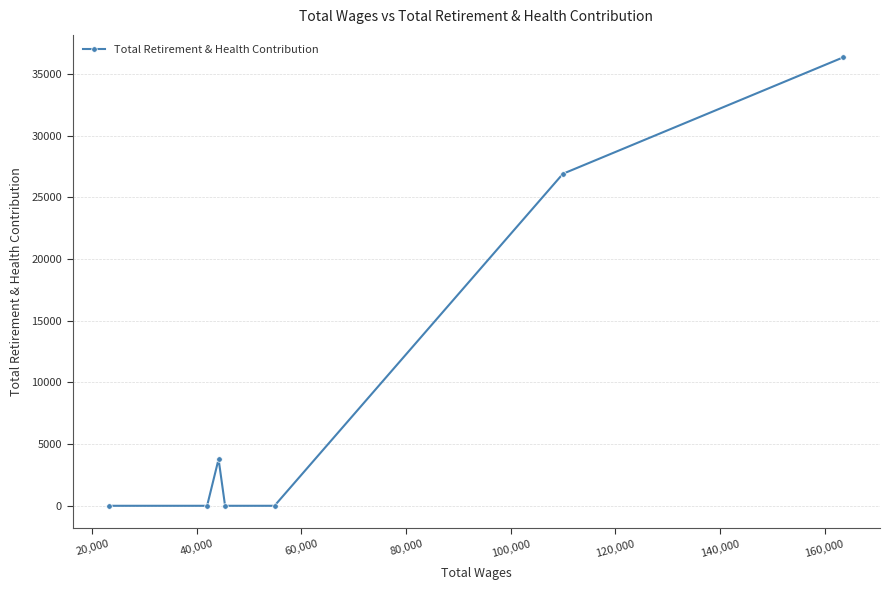

What is the average value?

9577